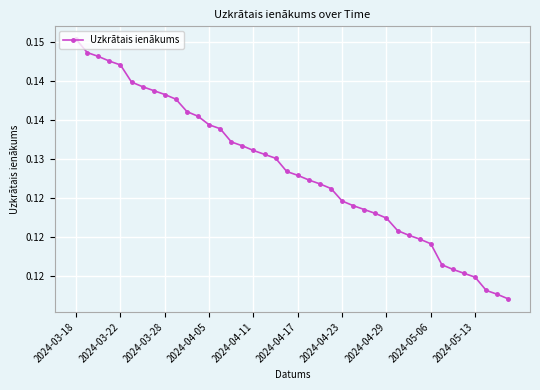

At which category does the chart reach its minimum across all series?

39